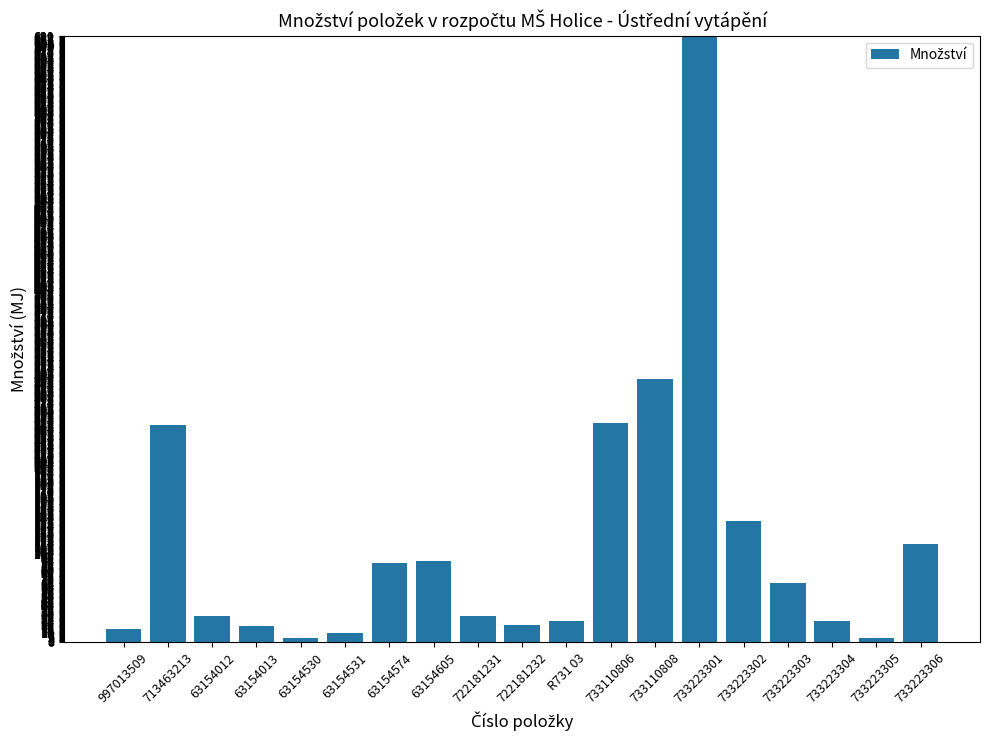

Are the bars horizontal?

No